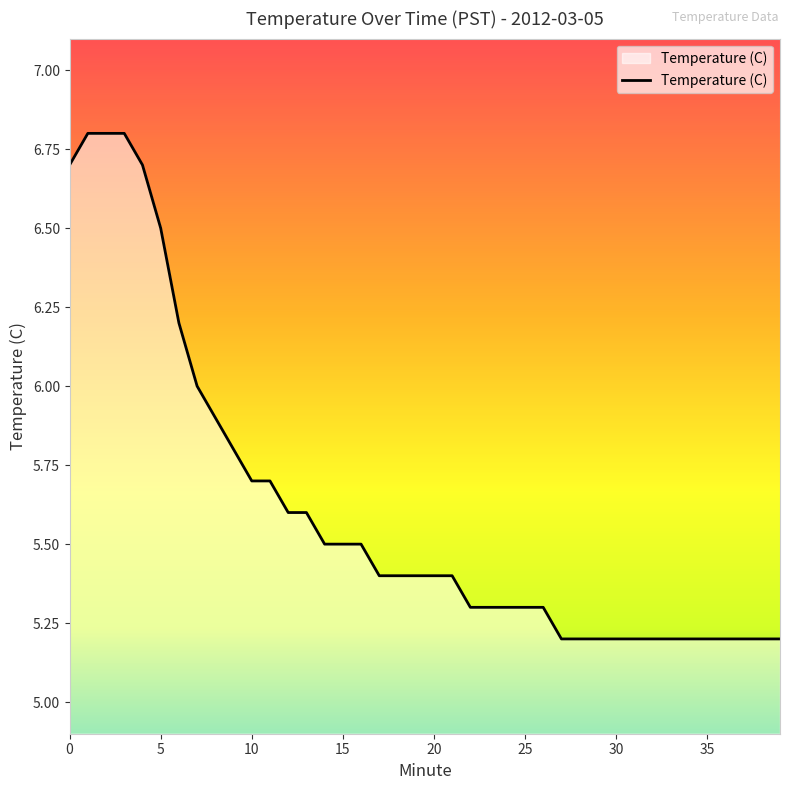

What is the difference between the maximum and minimum values?

1.6